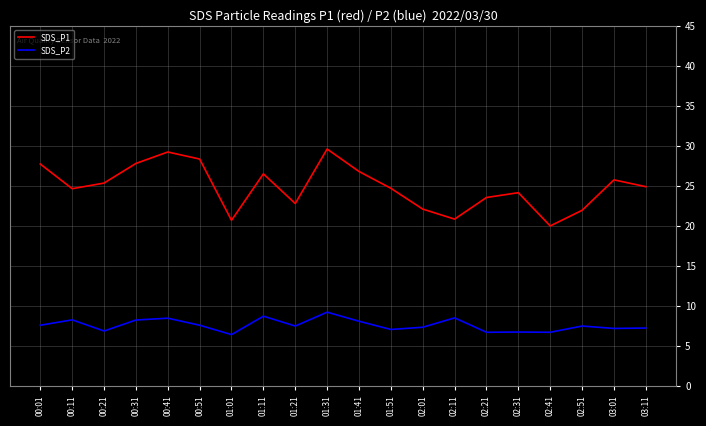

How many series are shown in this chart?

2